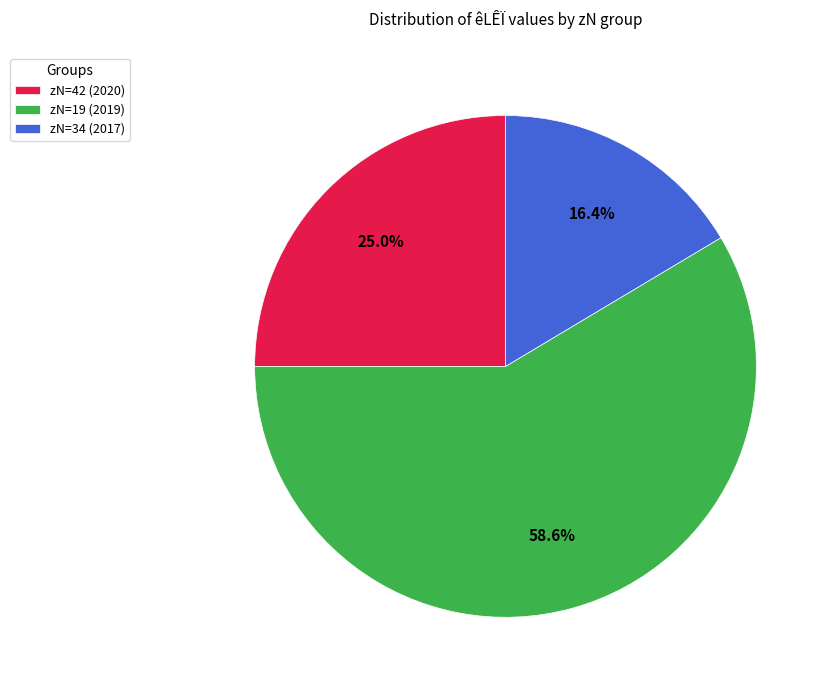

Approximately how many times larger is the value at zN=34 (2017) compared to zN=19 (2019)?

0.3